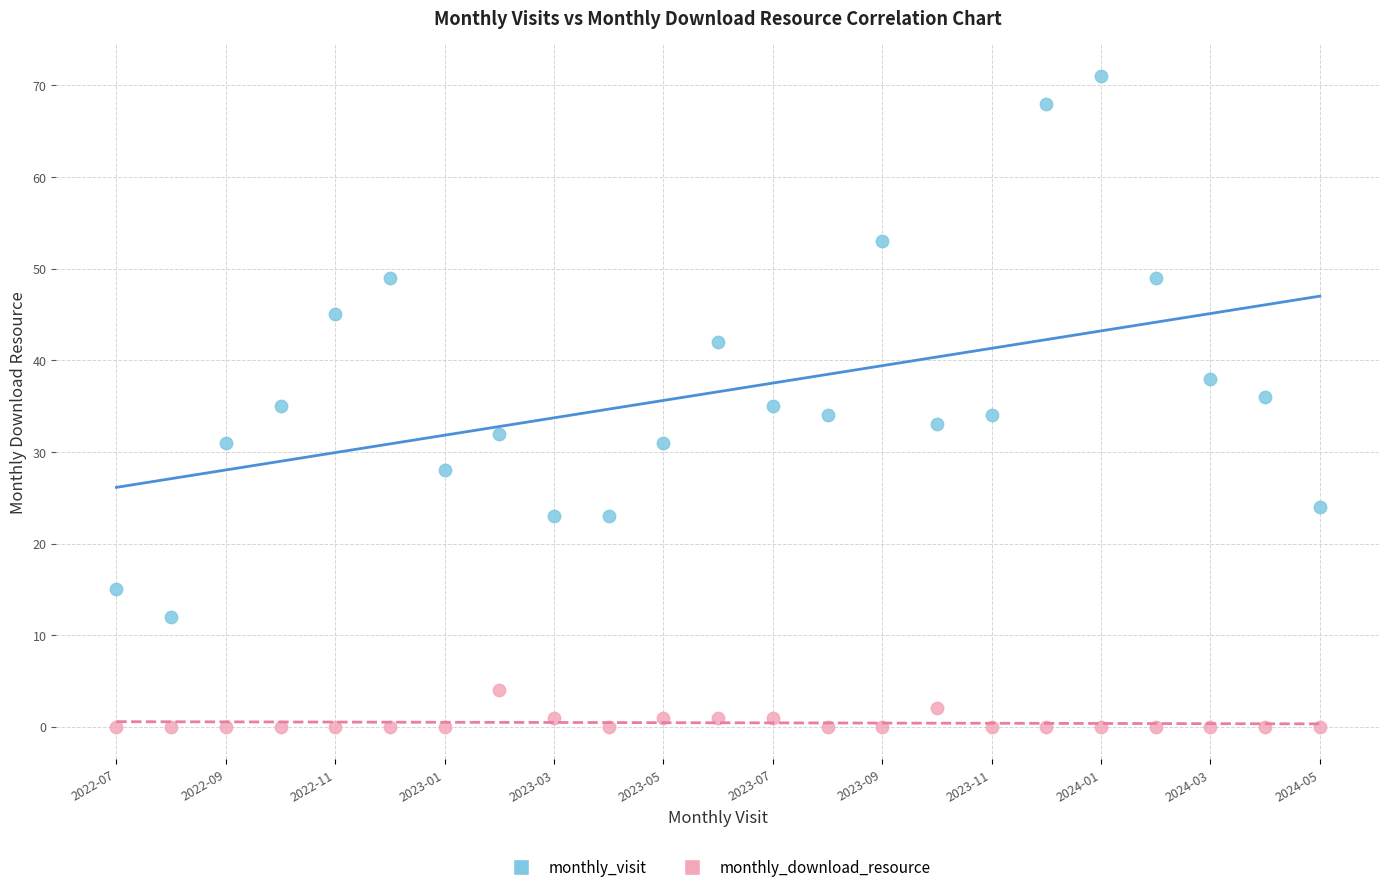

Which series reaches the maximum Y coordinate?

monthly_visit